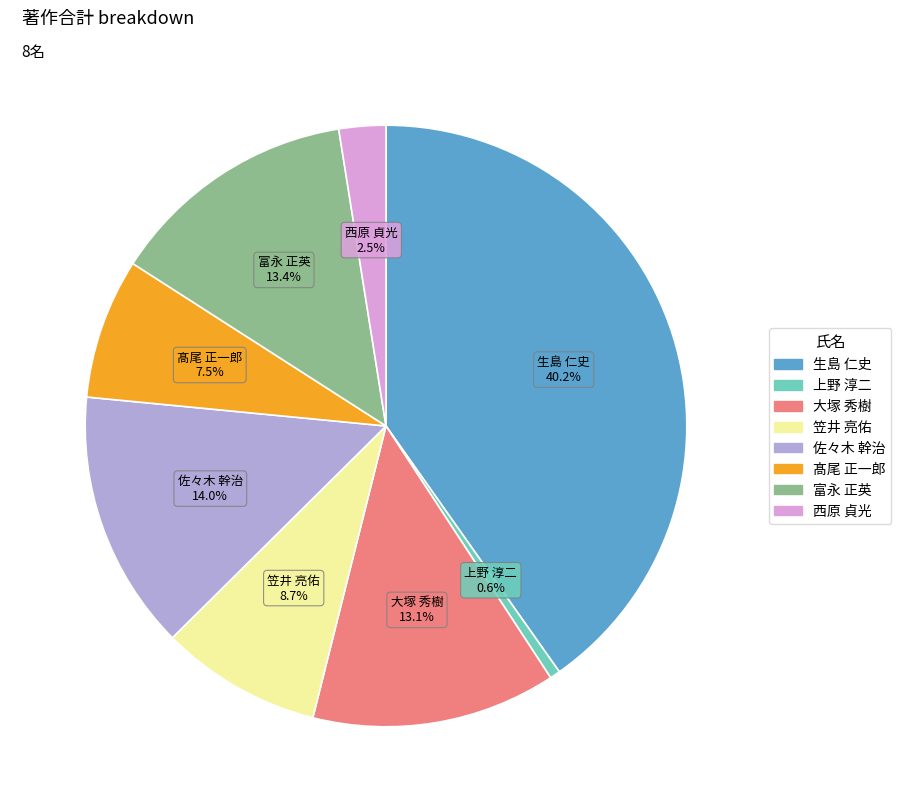

Count the number of slices in the pie.

8